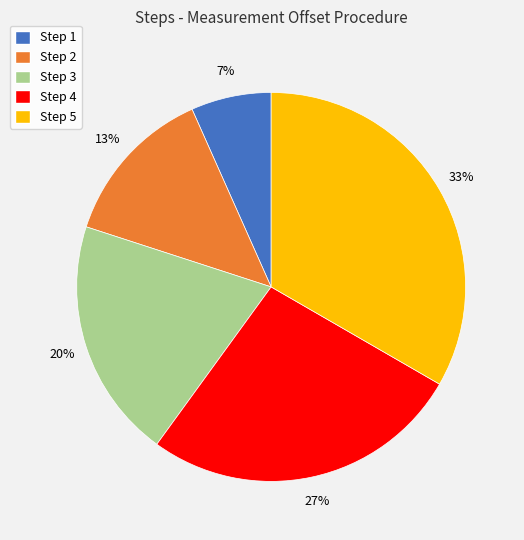

Is it true that Step 3 is 8% of the pie?

False